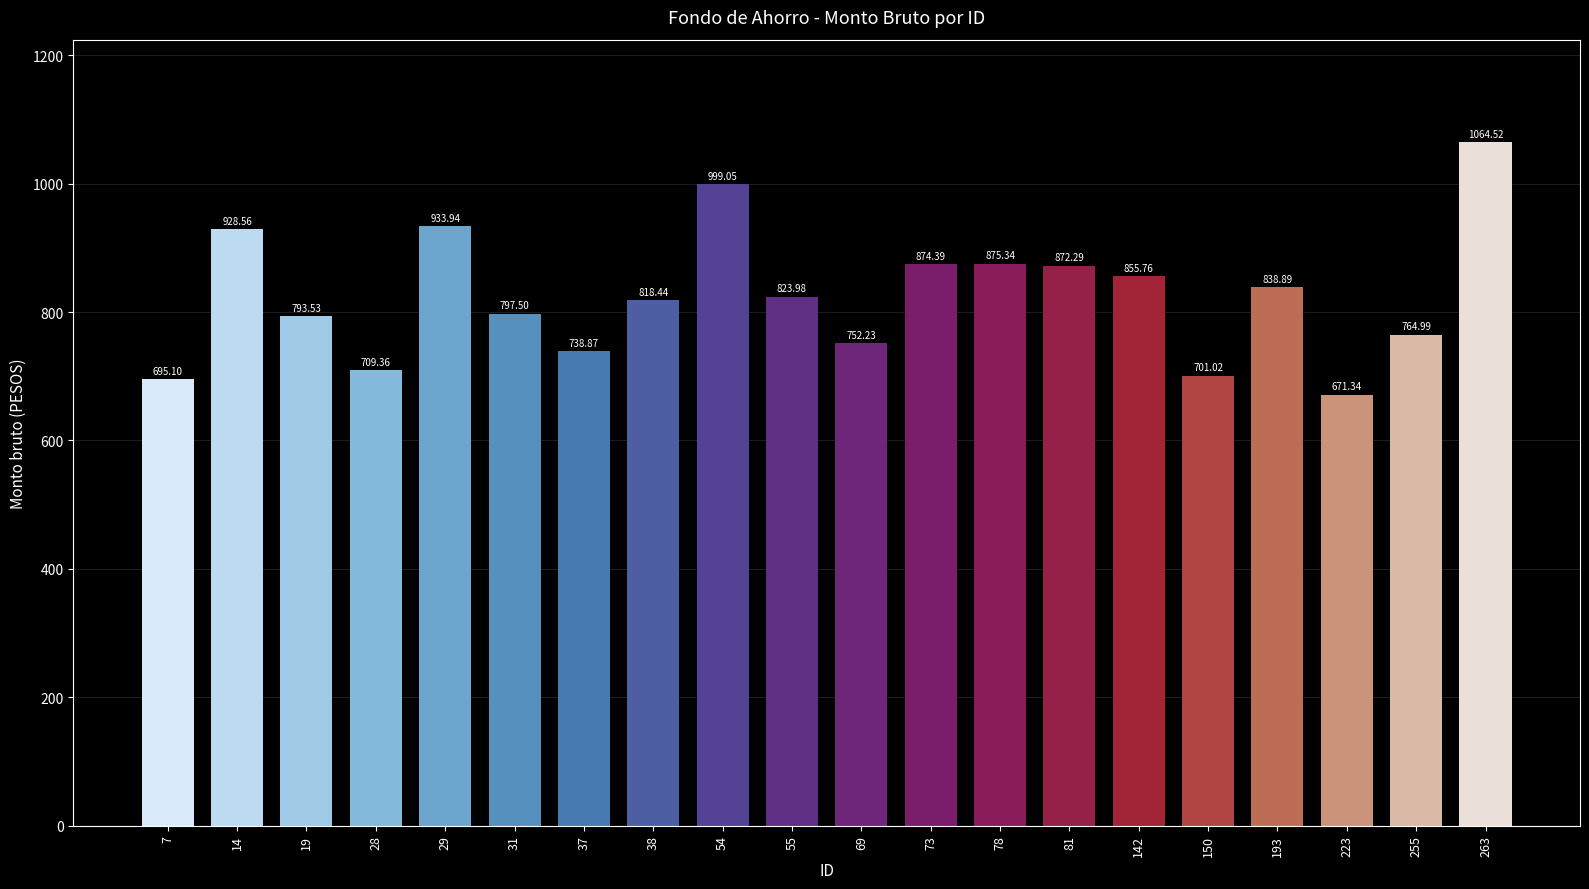

Which label corresponds to the largest value in the chart?

263